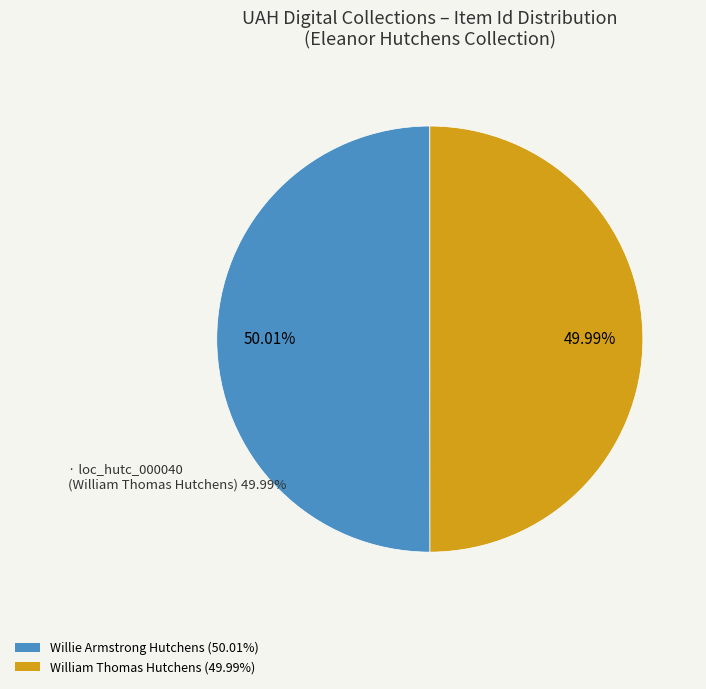

What percentage is the loc_hutc_000042_000042 (Photograph of Willie Armstrong Hutchens.) slice, to the nearest percent?

50%